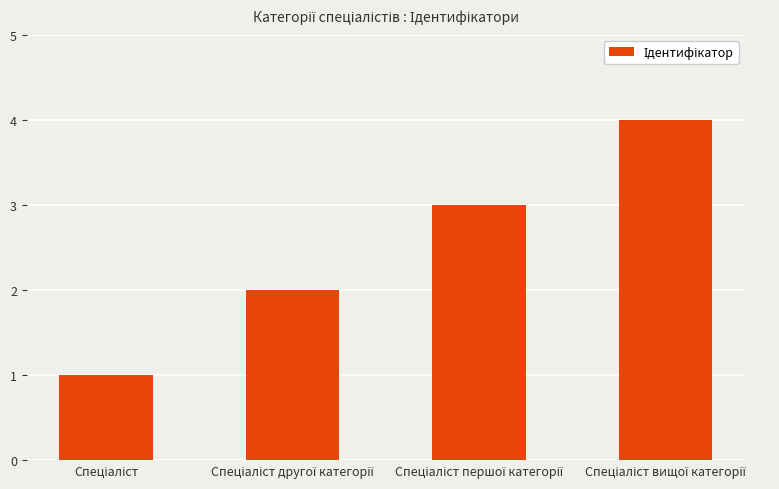

Count the number of categories in the chart.

4